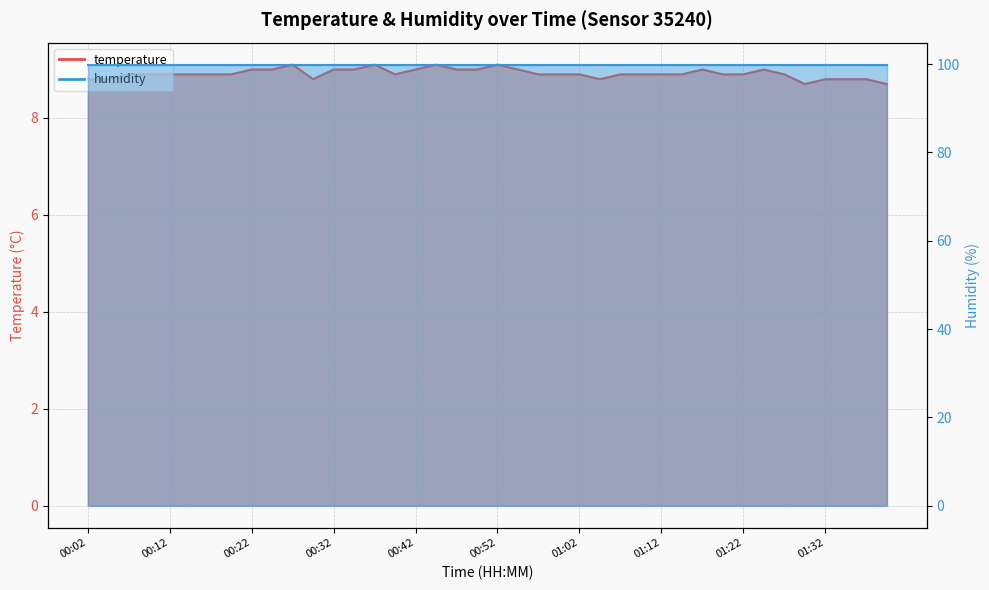

The value at 01:12 is 2.2. True or false?

False